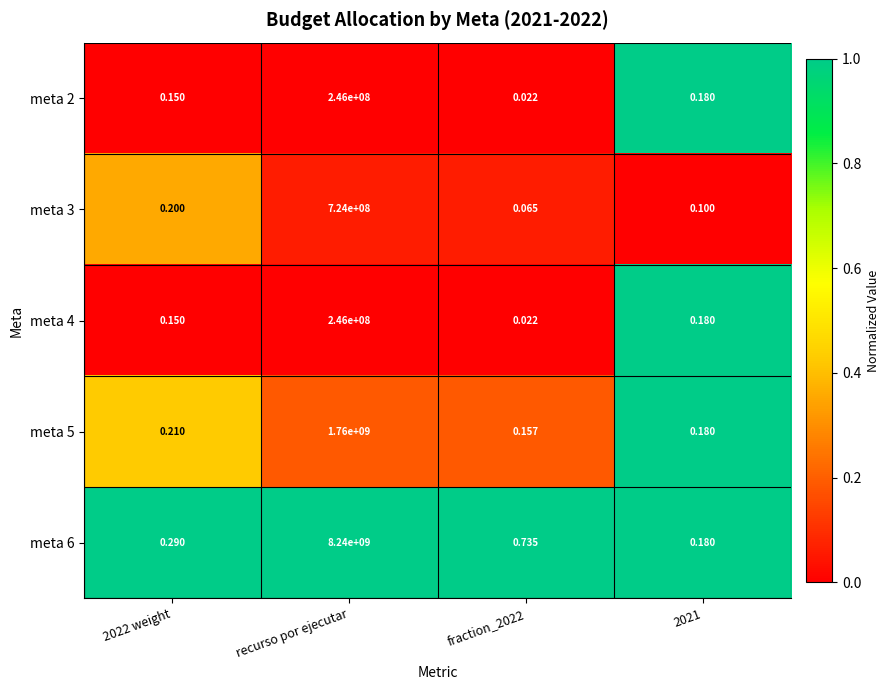

Which category has the highest value in the meta 5 series?

recurso por ejecutar